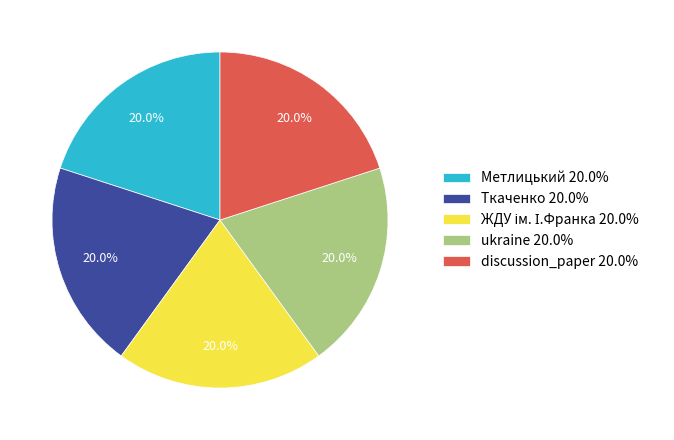

What is the total percentage of ukraine 20.0% and Ткаченко 20.0%?

40.0%